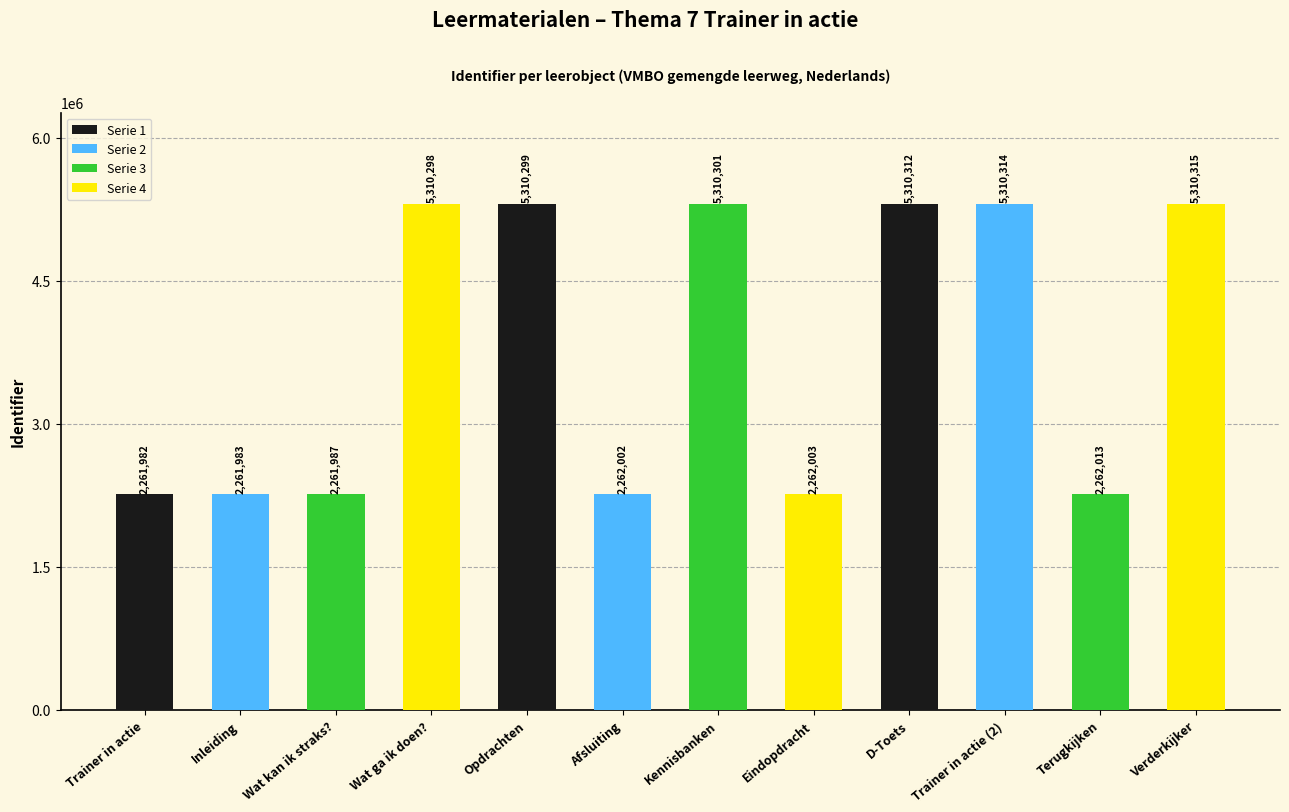

What is the value of the 11th bar from the left?

2262013